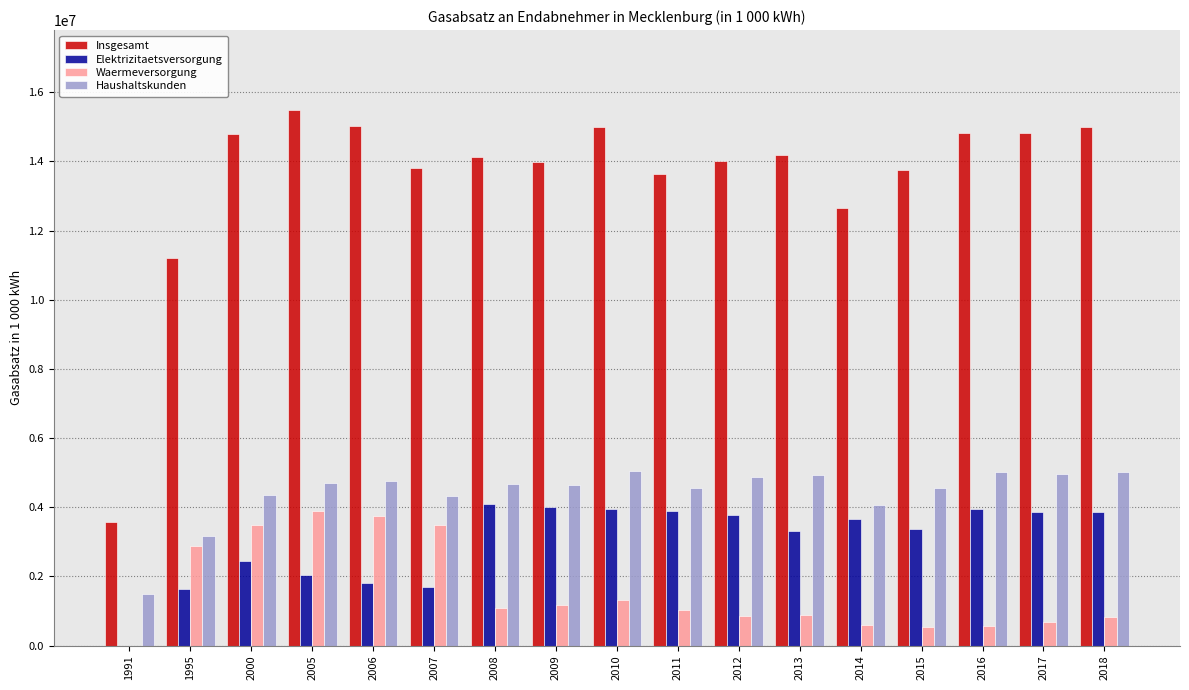

What is the sum of all Elektrizitaetsversorgung values?

51289183